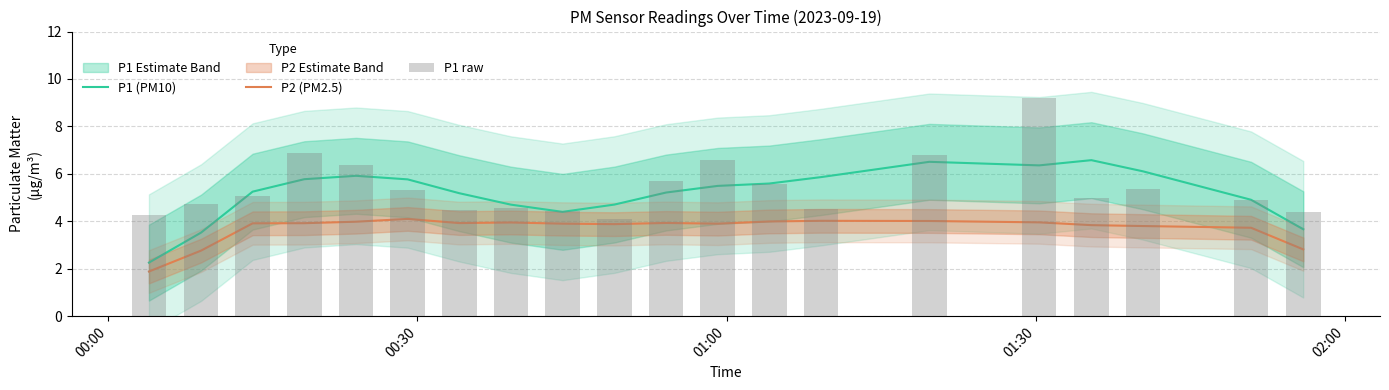

At how many categories does at least one series exceed 5?

13